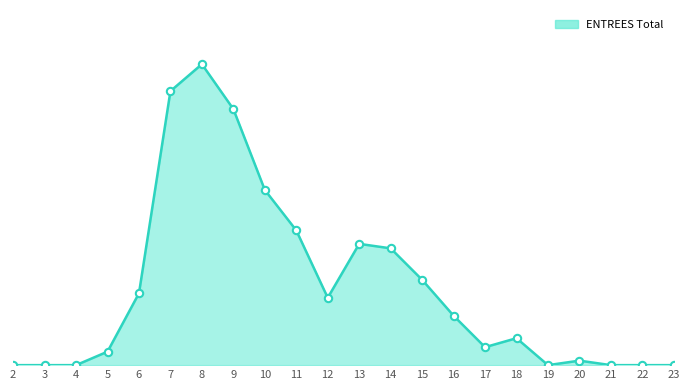

At how many categories does at least one series exceed 27?

3